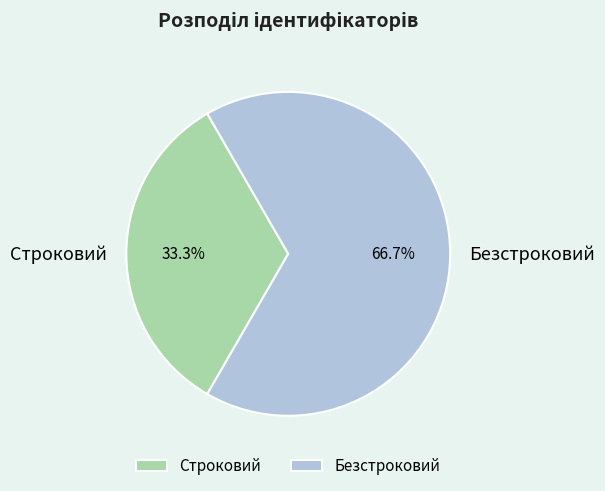

Is it true that Безстроковий is 67% of the pie?

True